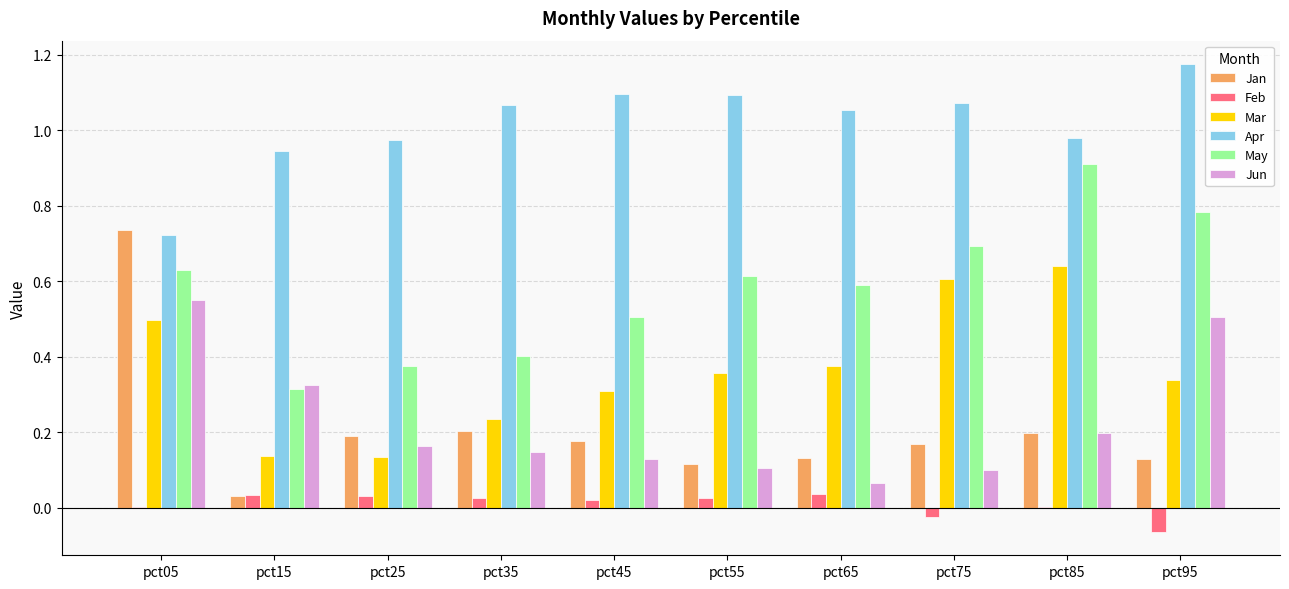

Which series changed the most between pct25 and pct75?

Mar